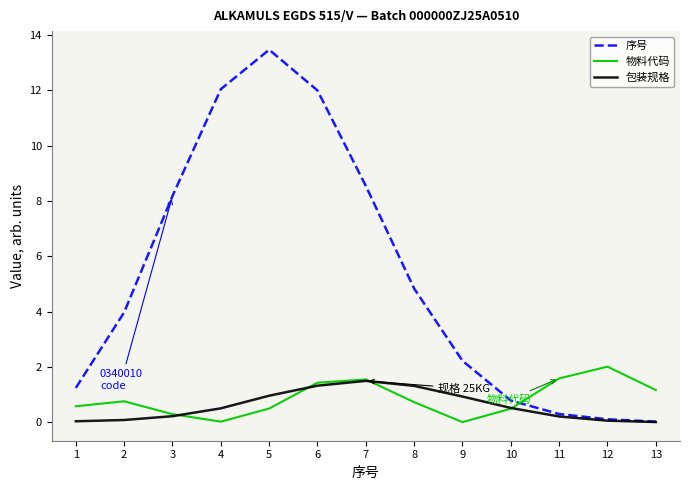

What is the total value across all series at 6?

14.7